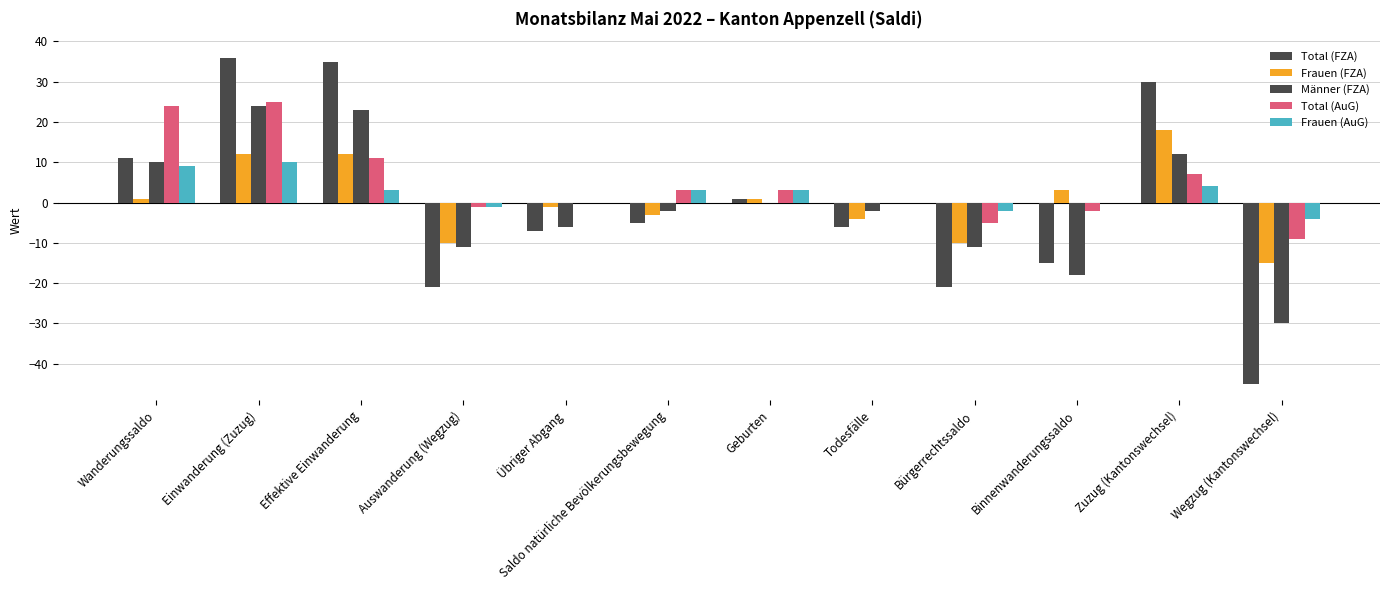

At which label does Total (AuG) reach its peak?

Einwanderung (Zuzug)